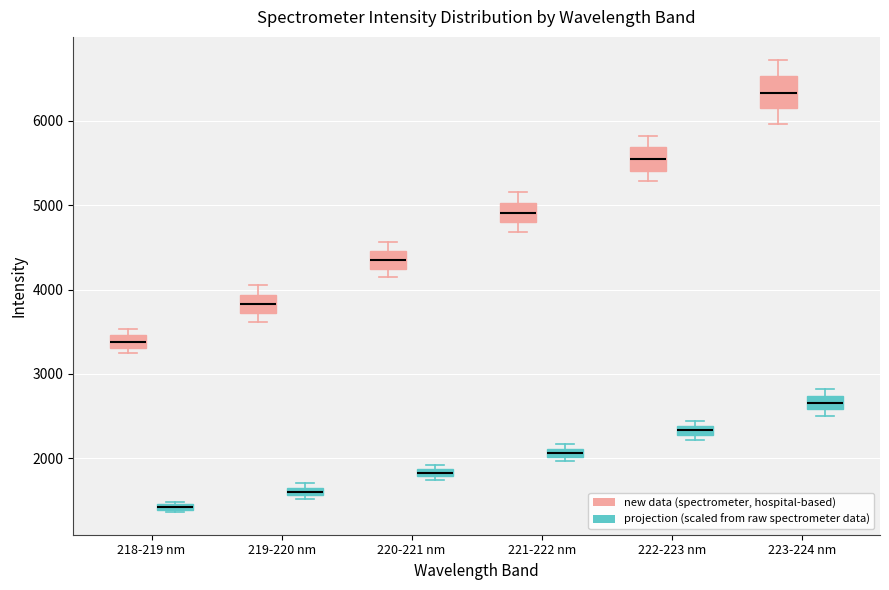

Which box has the highest median line?

223-224 nm (new data (spectrometer, hospital-based))